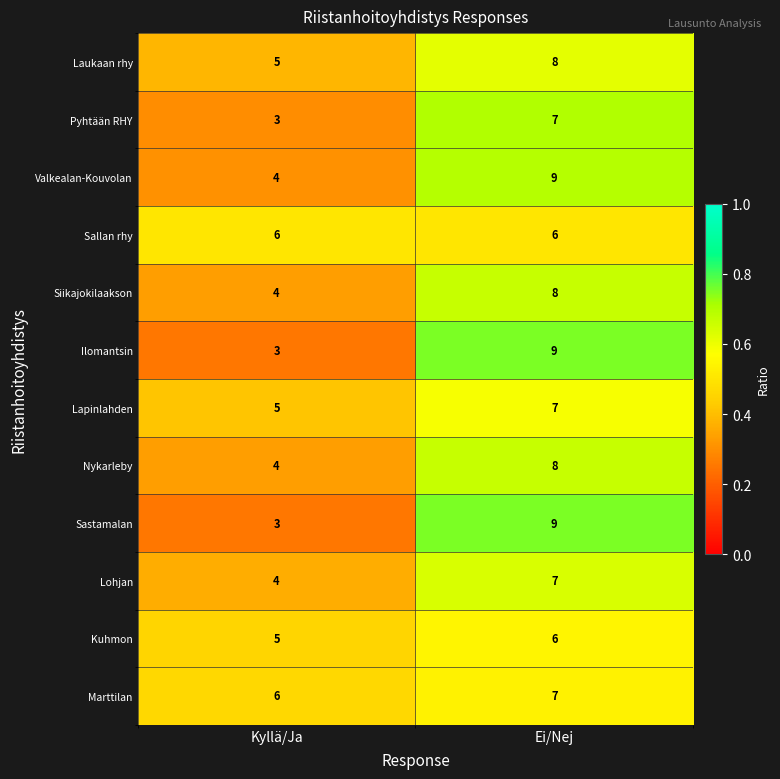

What is the spread (max minus min) of values at Kyllä/Ja?

3